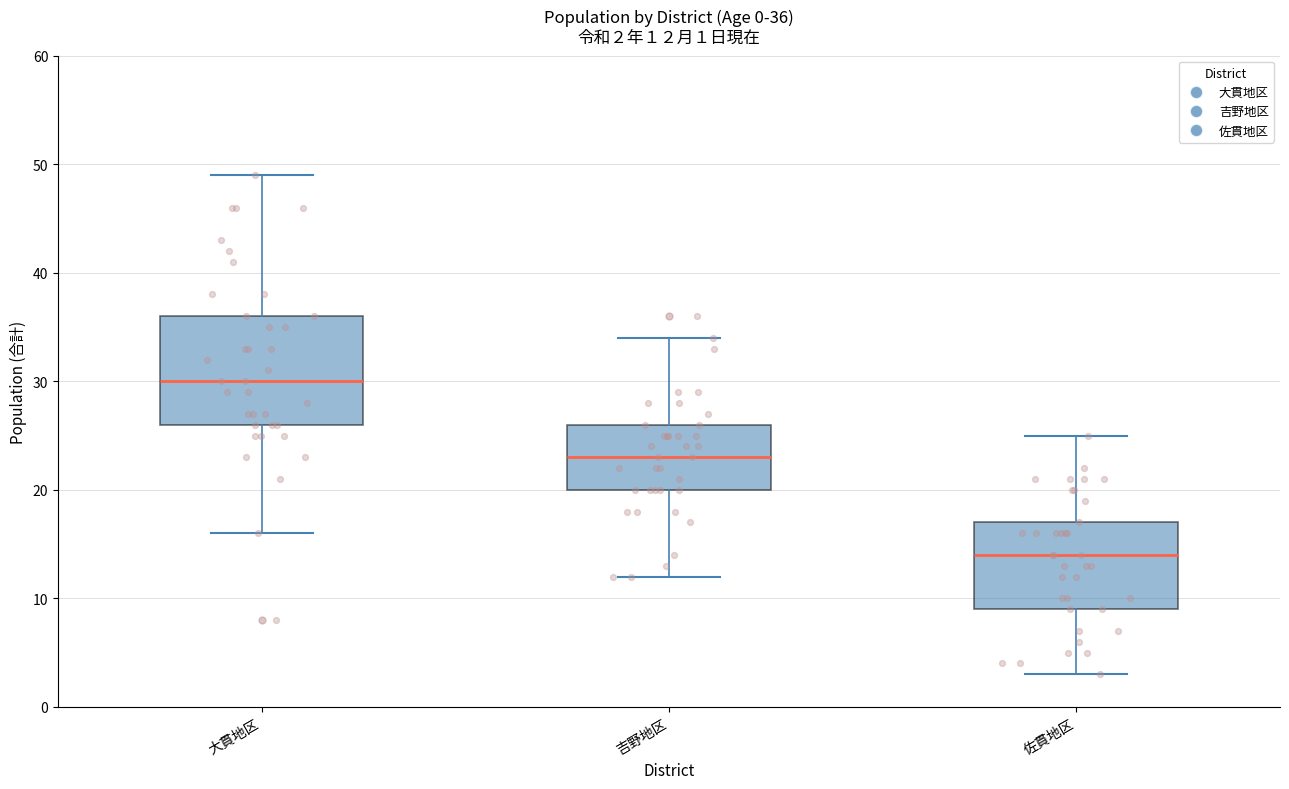

Which box is the tallest, from its lower edge to its upper edge?

大貫地区